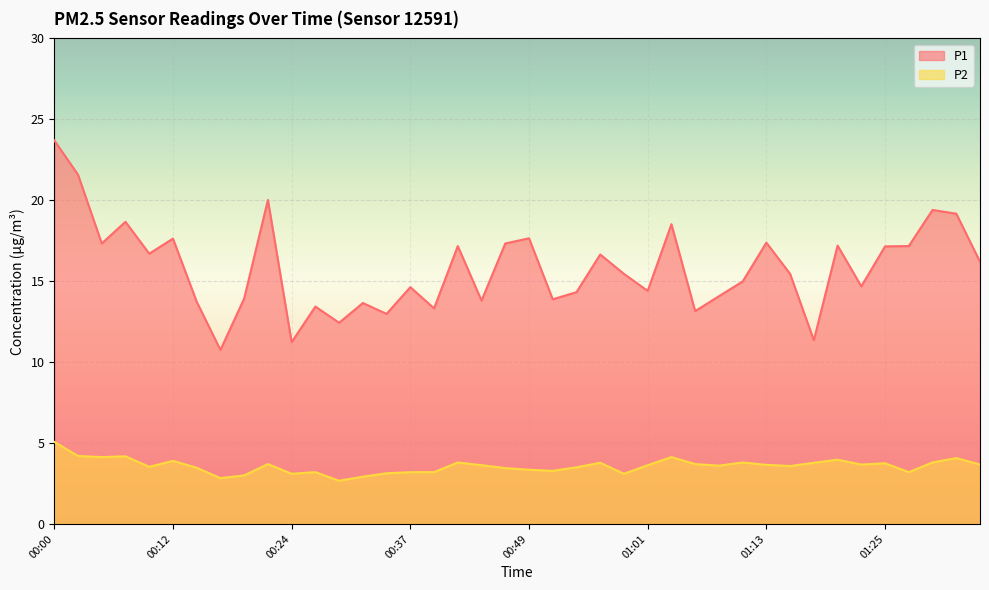

What position from the right is 00:32?

27